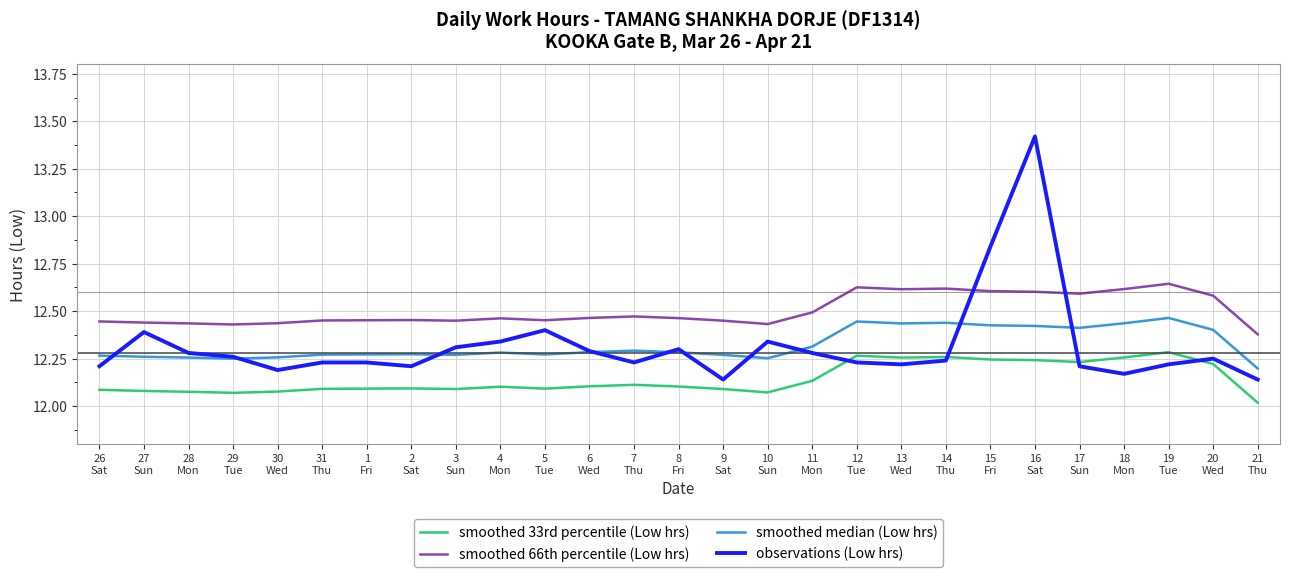

True or false: smoothed 33rd percentile (Low hrs) and observations (Low hrs) intersect in this chart.

True